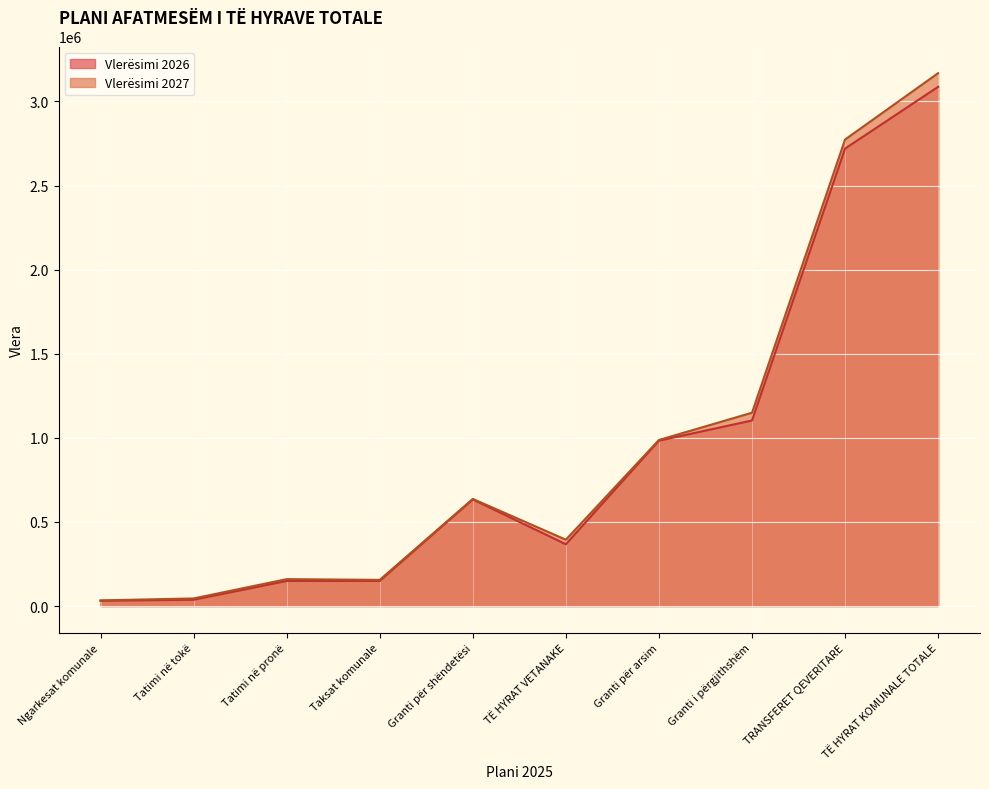

What is the maximum value shown in the chart?

3168466.0